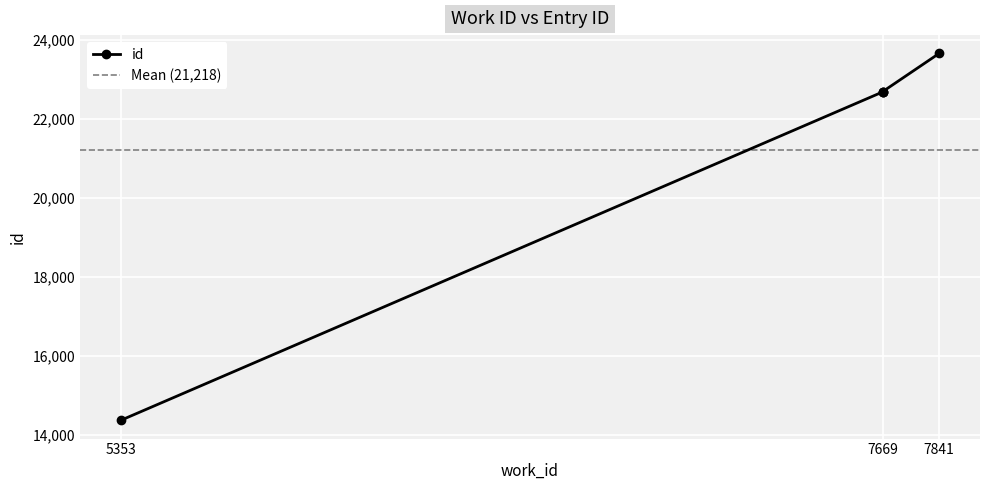

What is the value of the 1st point from the left?

14371